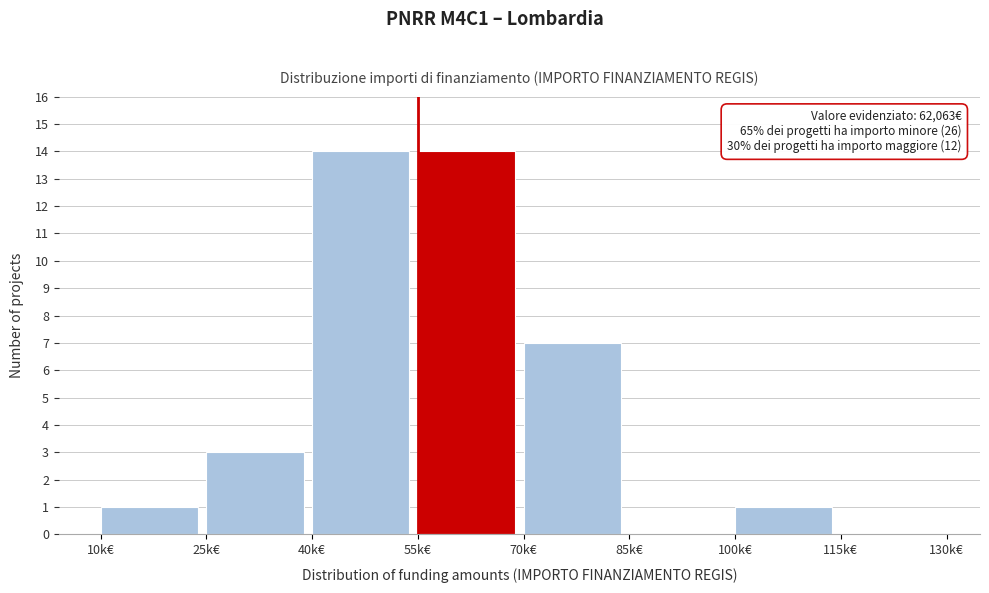

Reading left to right, list all the values displayed in this chart.

10k€=1	25k€=3	40k€=14	55k€=14	70k€=7	85k€=0	100k€=1	115k€=0